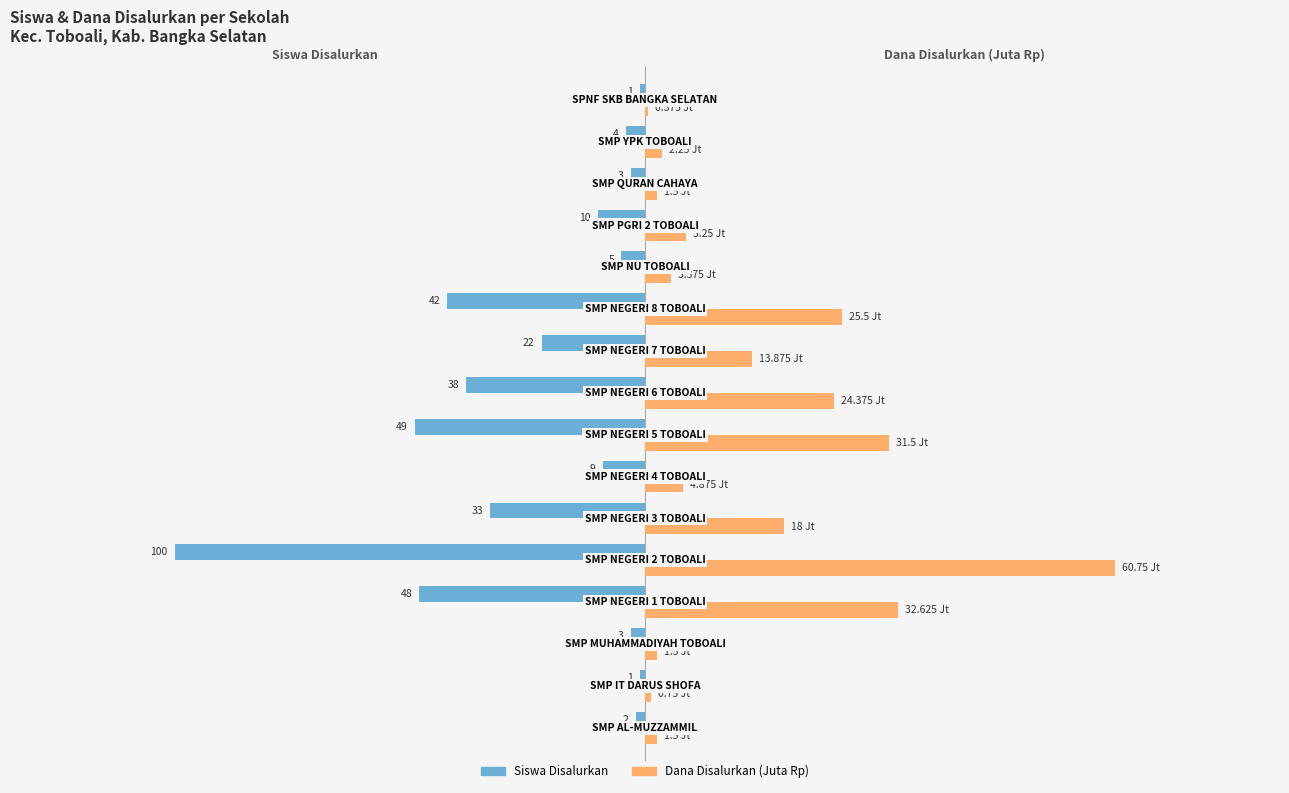

What are all the series names shown in the legend?

Siswa Disalurkan, Dana Disalurkan (Juta Rp)